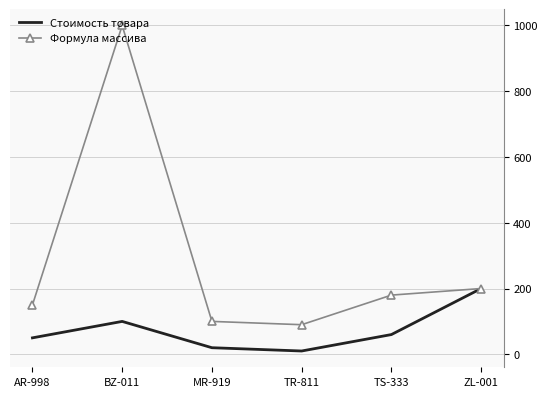

The value of Формула массива at ZL-001 is 200. True or false?

True